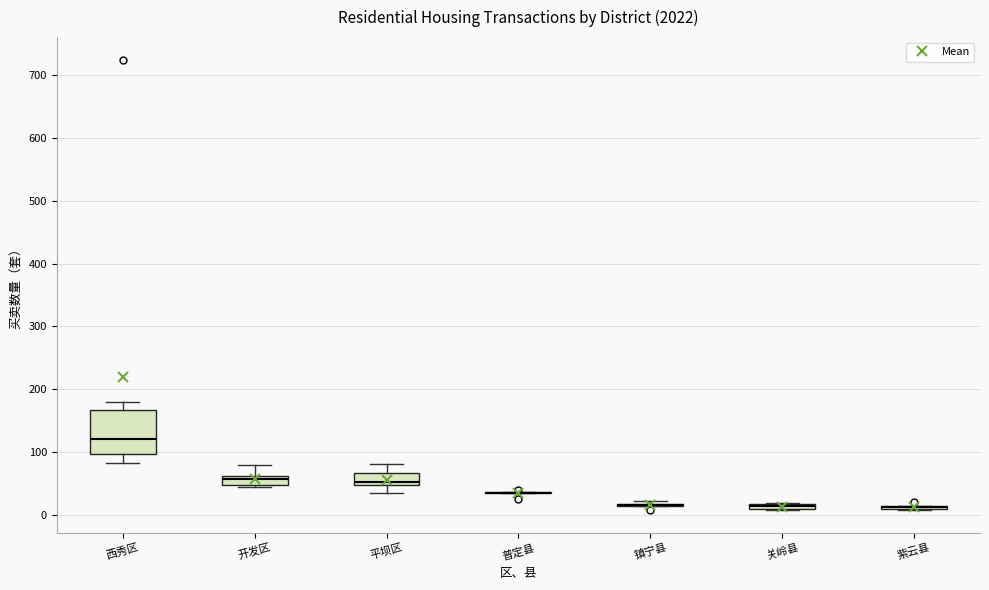

Where is the lower edge of the box for 关岭县 on the y-axis? The values are not printed on the chart, so give them approximately, as read against the axis.

10